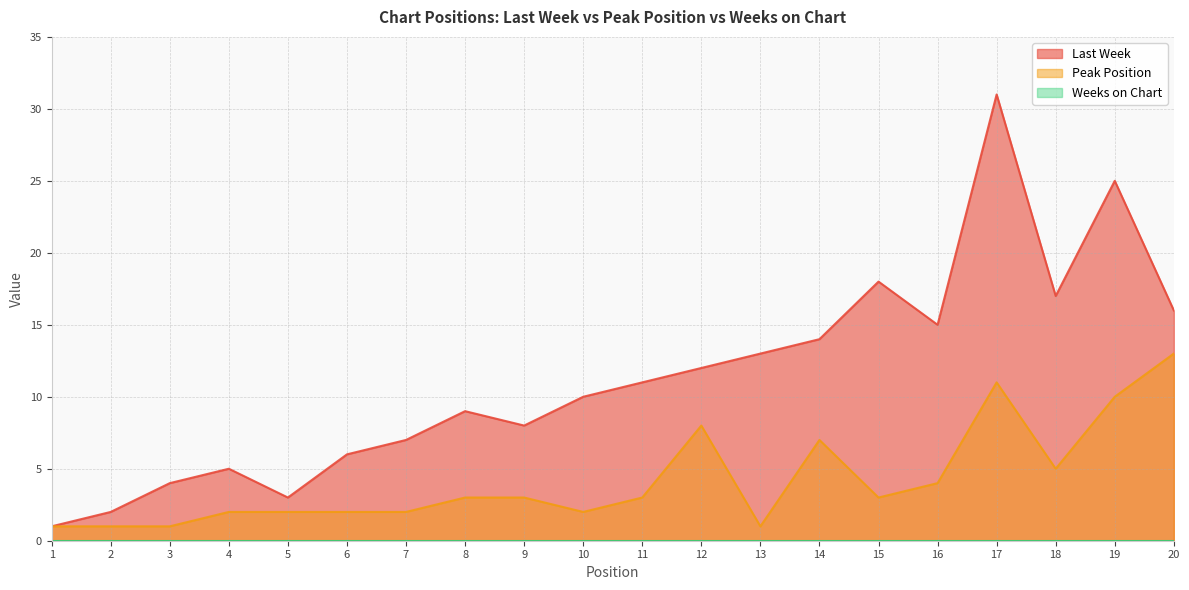

How many categories are shown in the chart?

20